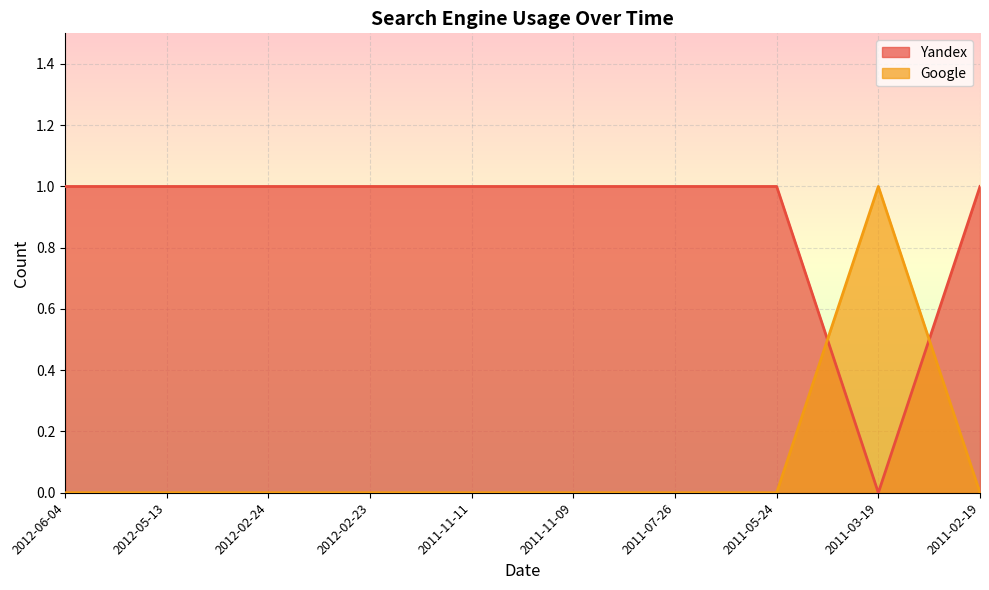

Rank the series by their average value, from lowest to highest.

Google, Yandex